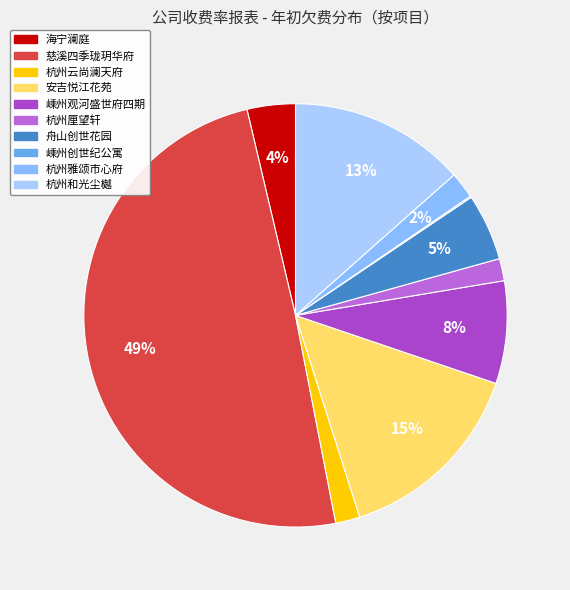

Rank the categories by value from lowest to highest.

嵊州创世纪公寓, 杭州厘望轩, 杭州云尚澜天府, 杭州雅颂市心府, 海宁澜庭, 舟山创世花园, 嵊州观河盛世府四期, 杭州和光尘樾, 安吉悦江花苑, 慈溪四季珑玥华府